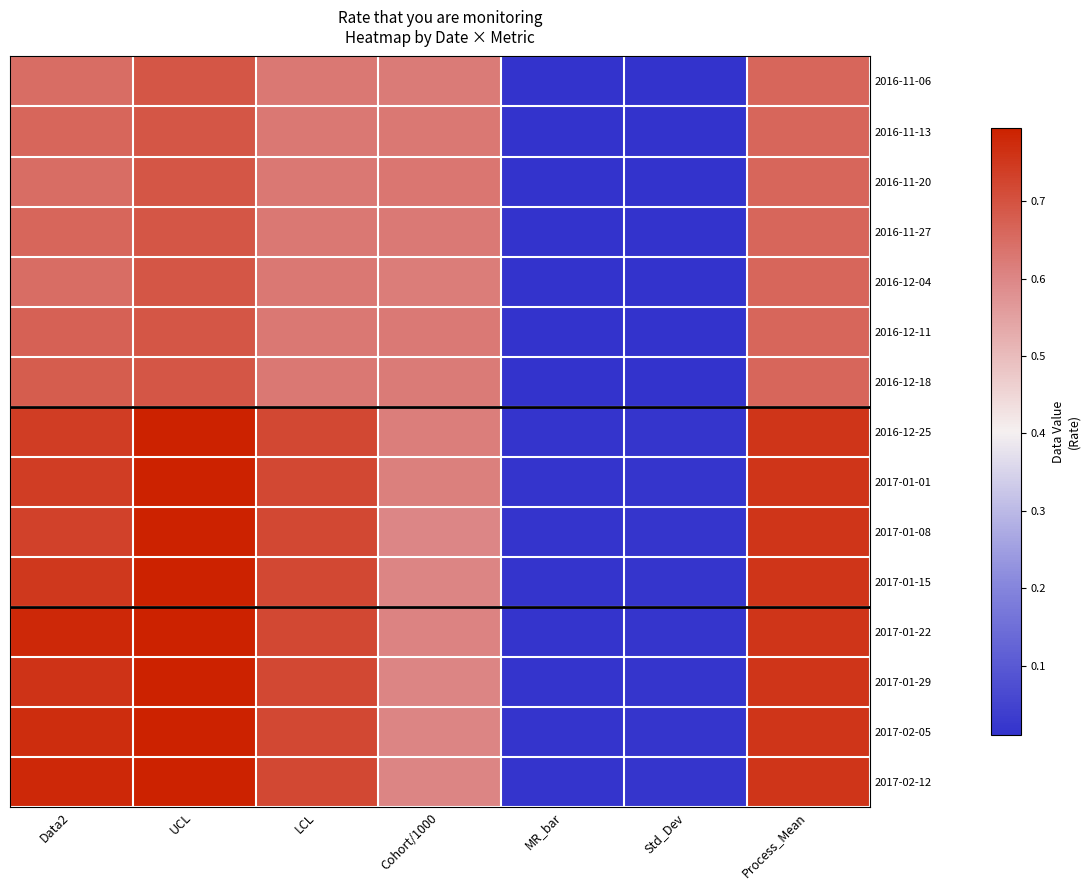

What is the total value across all series at Process_Mean?

10.7